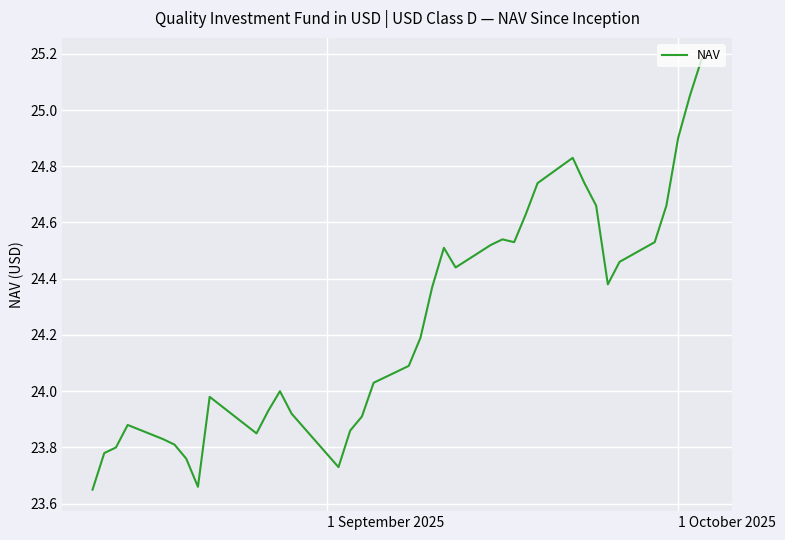

What is the difference between the maximum and minimum values?

1.5